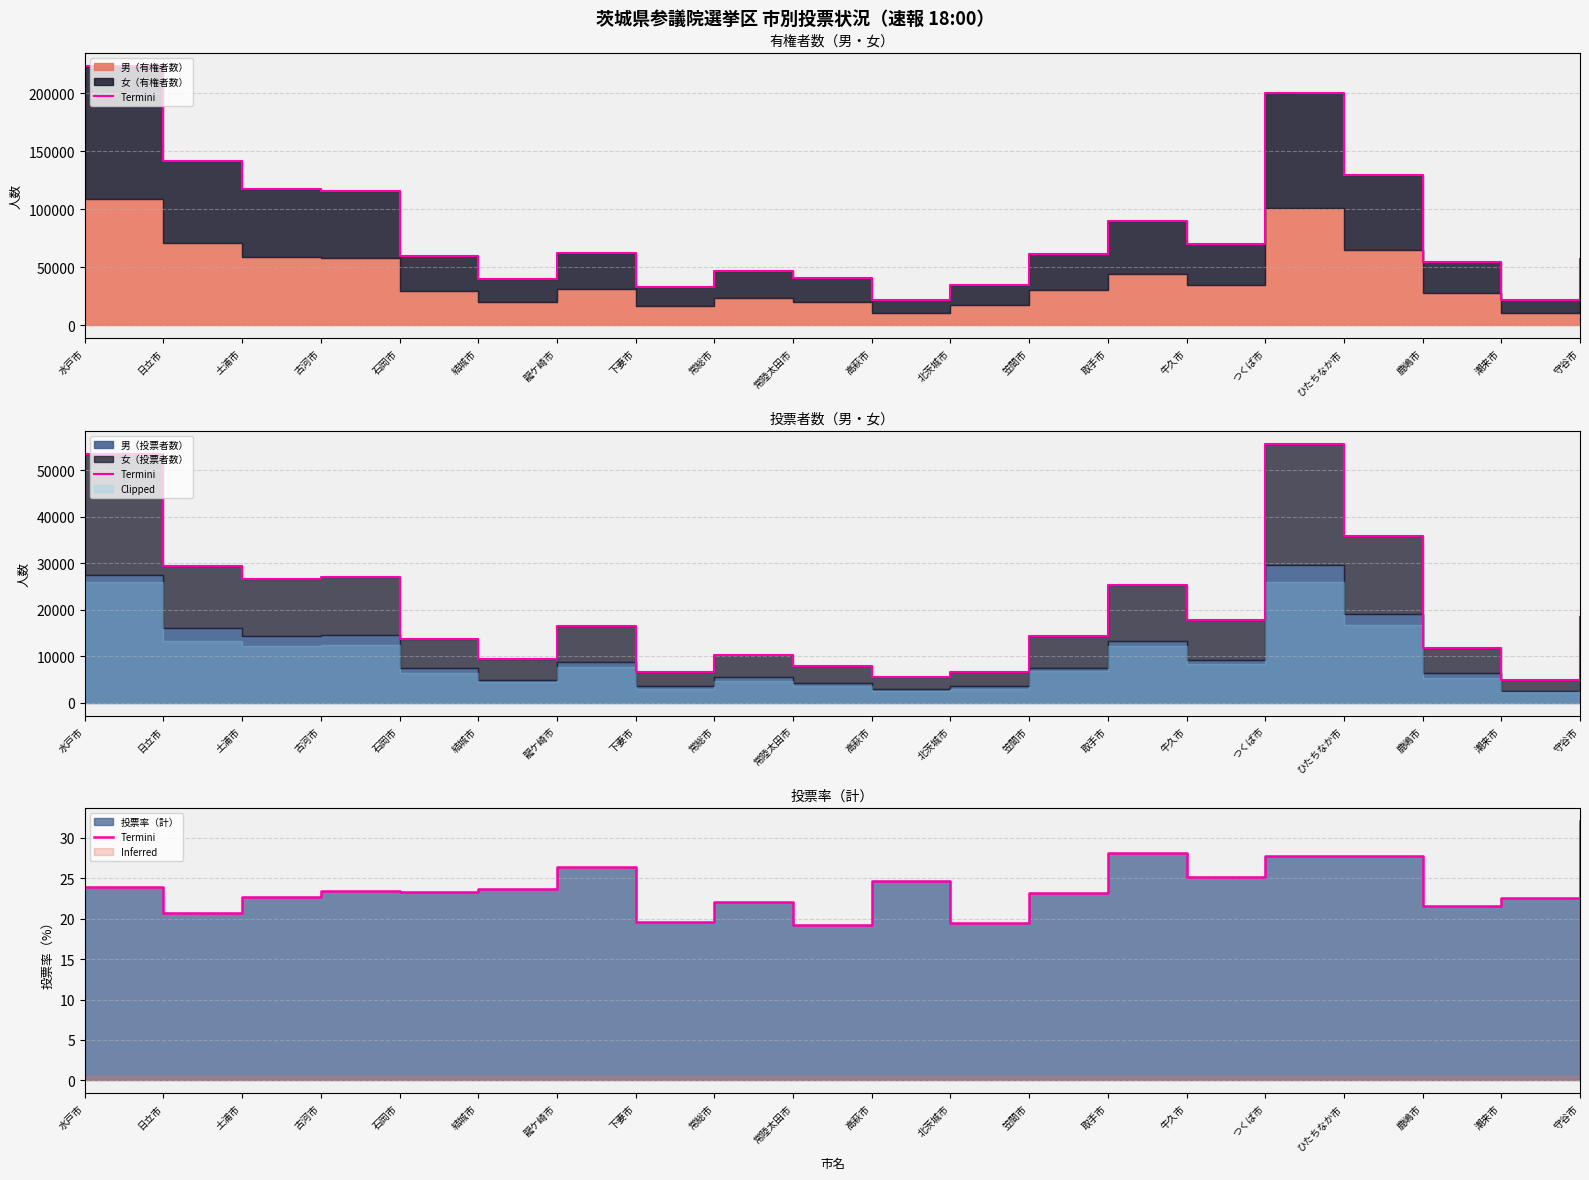

The chart shows a value of 20.7 at 日立市. True or false?

True